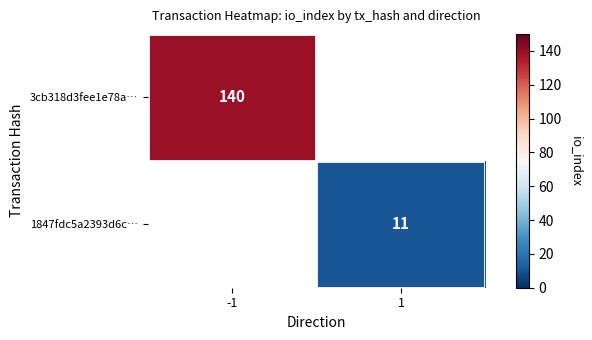

True or false: 3cb318d3fee1e78a… has a value of 140.0 at -1.

True